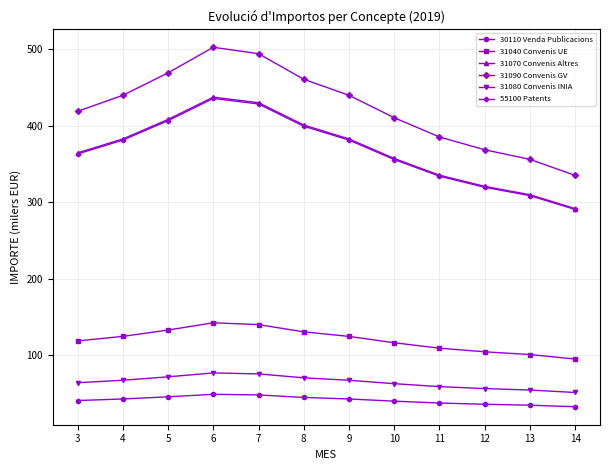

How many data points does each series have?

12